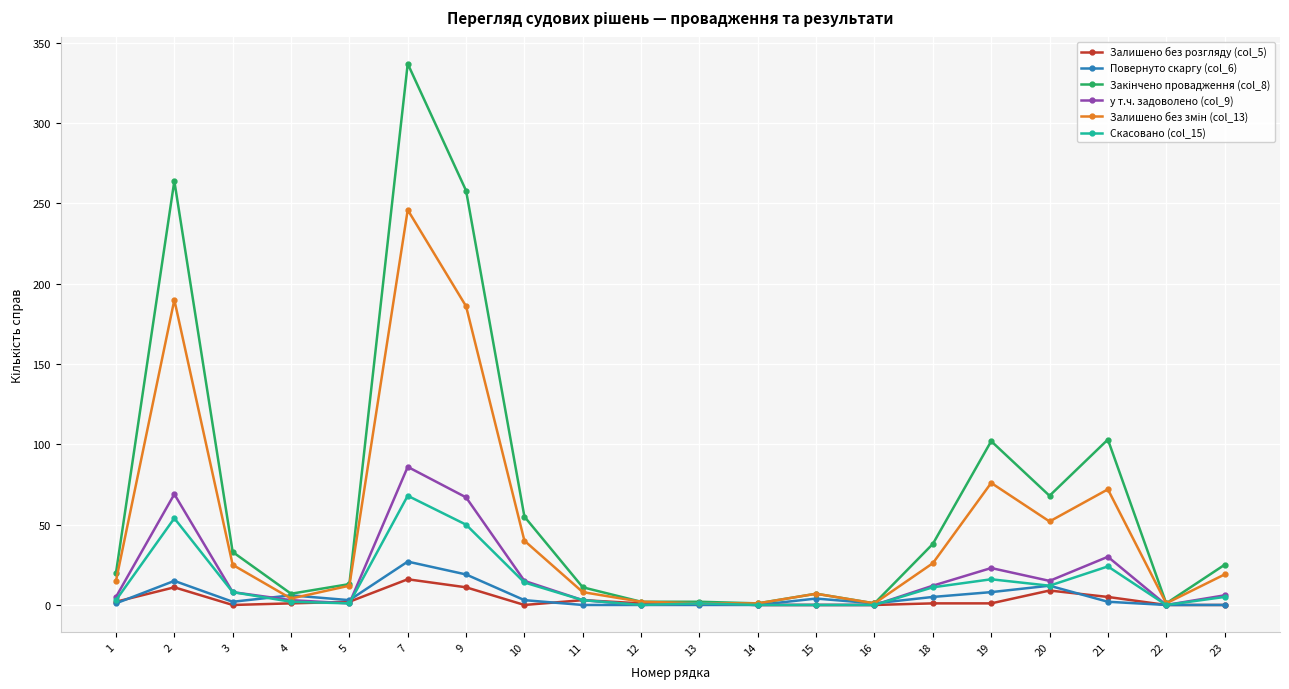

True or false: Повернуто скаргу (col_6) has a value of 0 at 22.

True